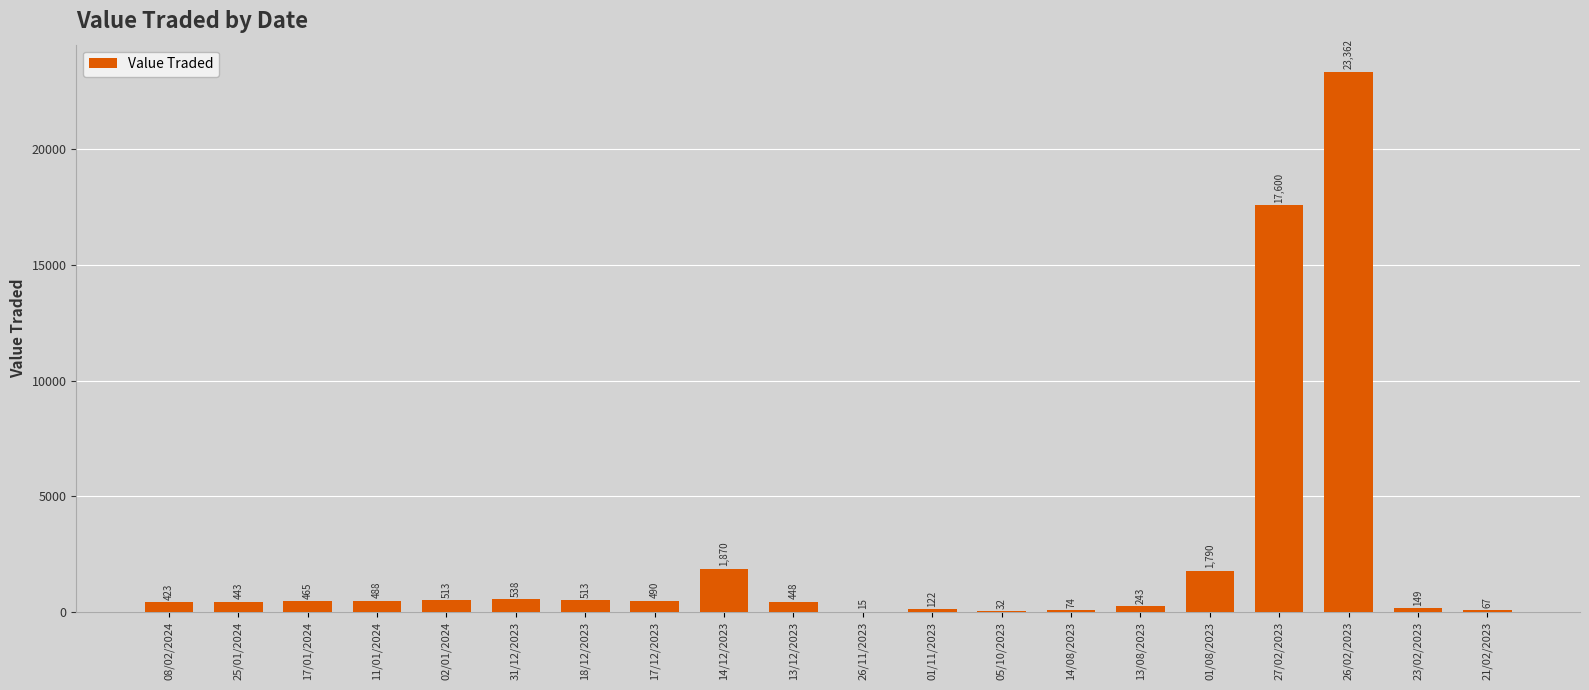

True or false: the data shows 490 at 17/12/2023.

True